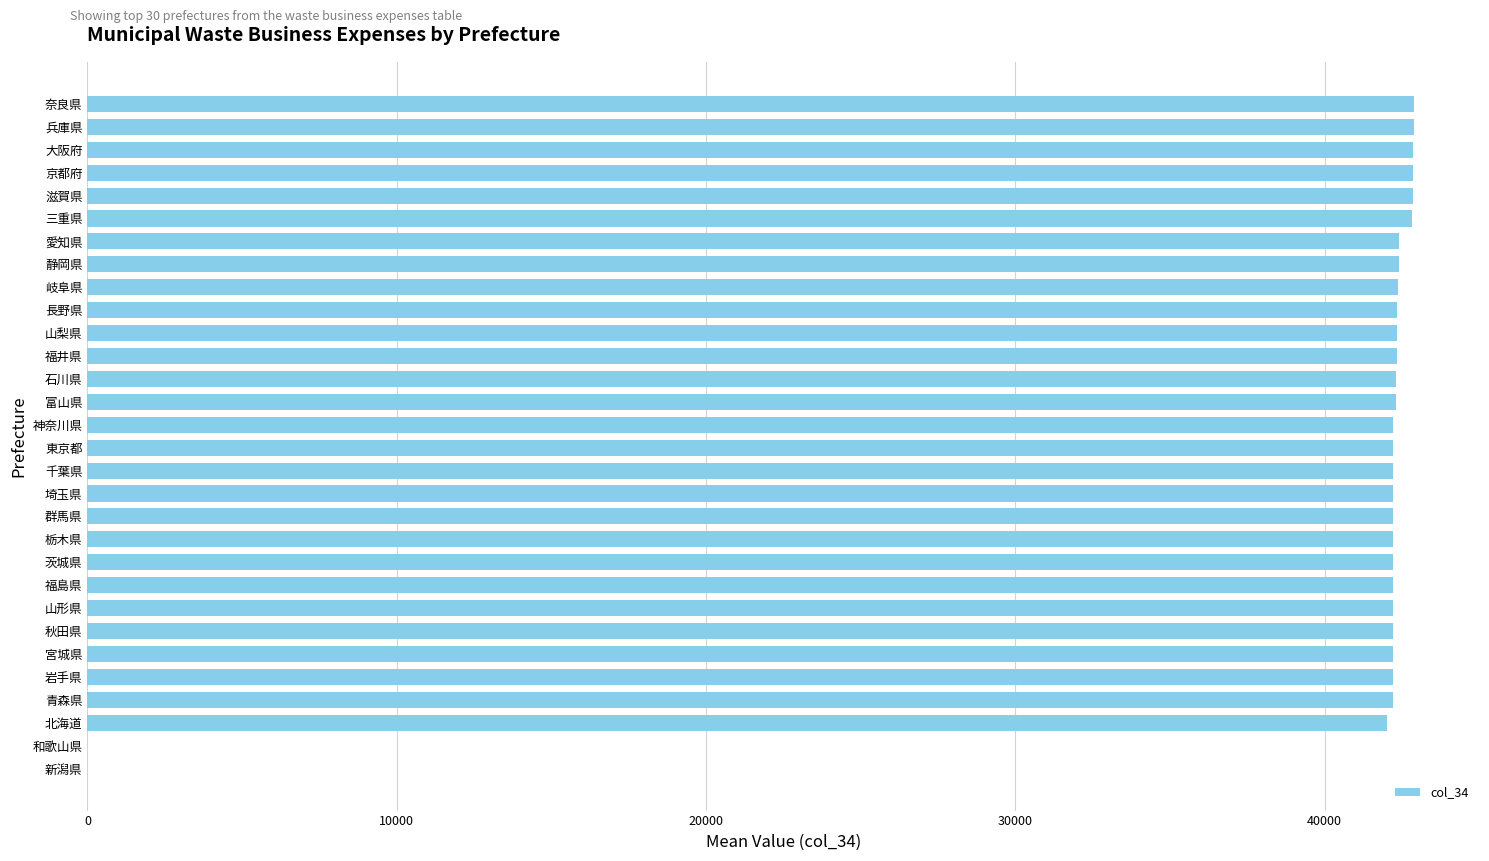

What is the sum of the values at 山梨県 and 栃木県?

84531